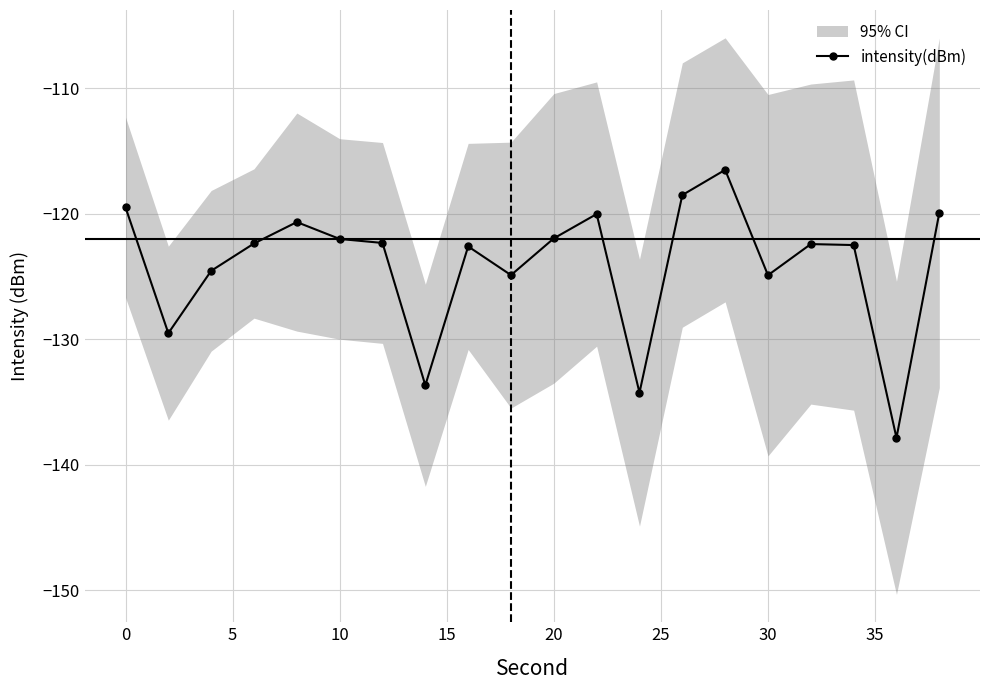

True or false: intensity(dBm) has more than 0 points higher than both neighbors.

True